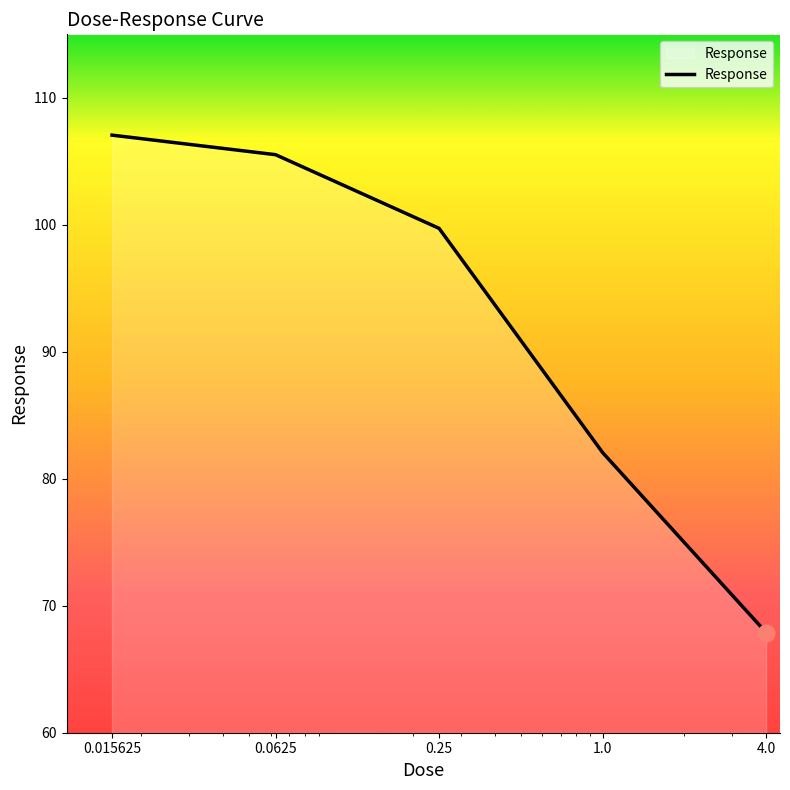

Count the number of values greater than 99.

3